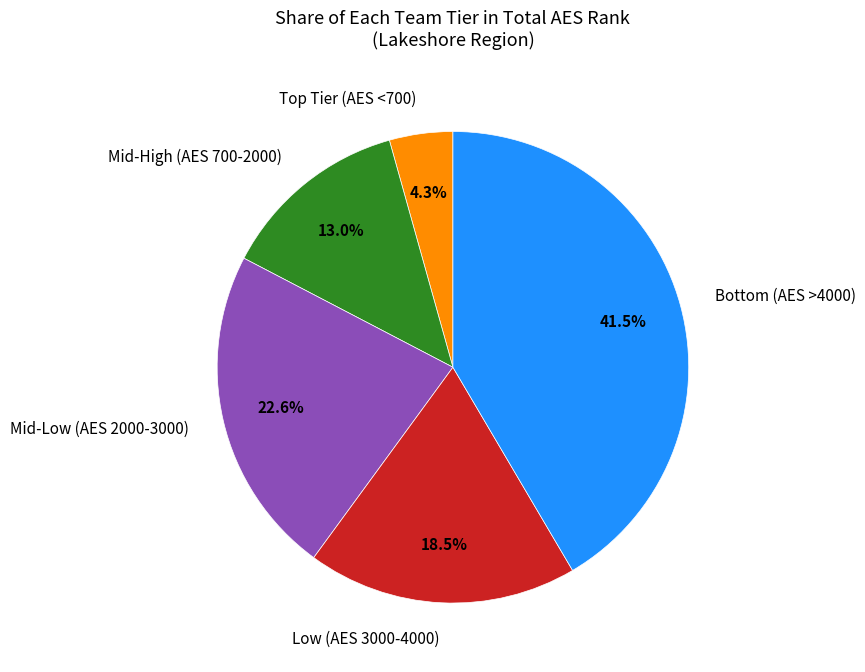

Approximately how many times larger is the value at Low (AES 3000-4000) compared to Mid-High (AES 700-2000)?

1.4